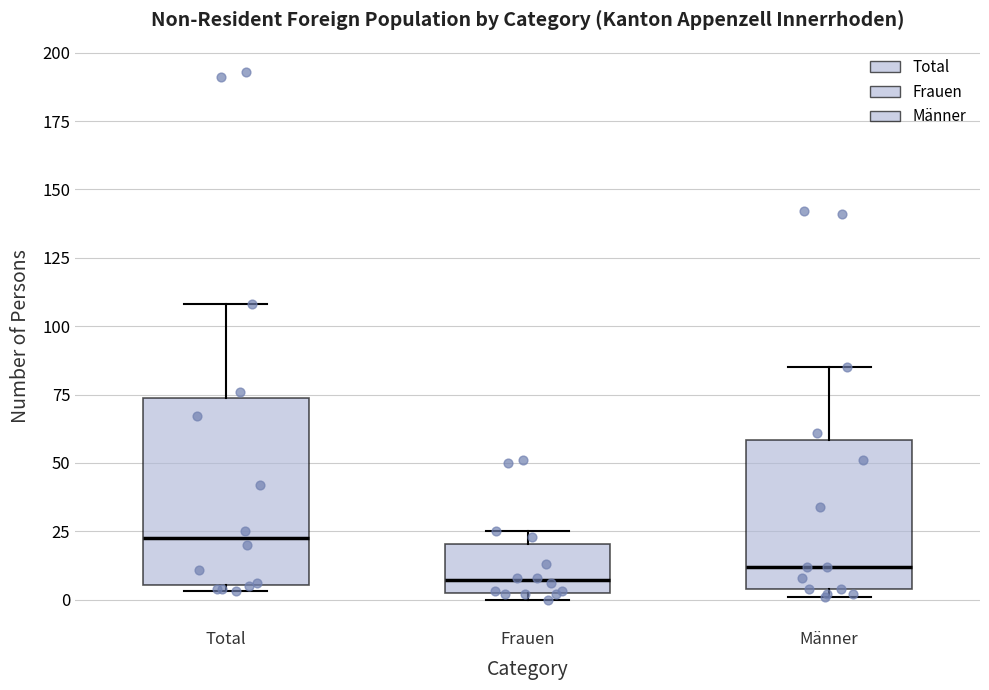

Which box is the tallest, from its lower edge to its upper edge?

Total